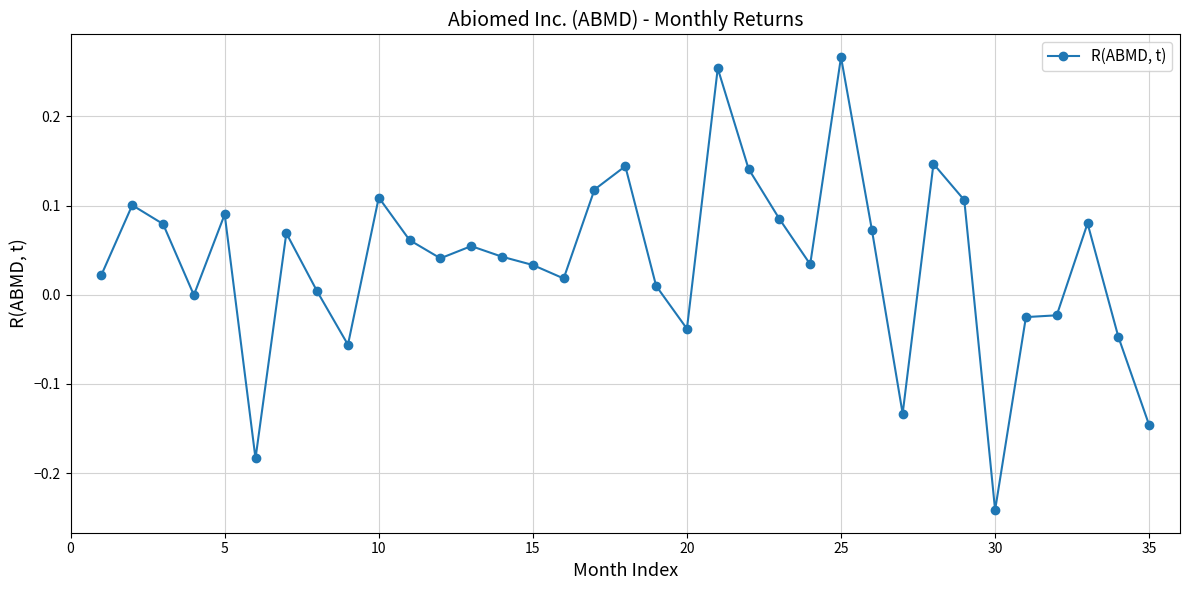

What is the sum of all values?

1.3